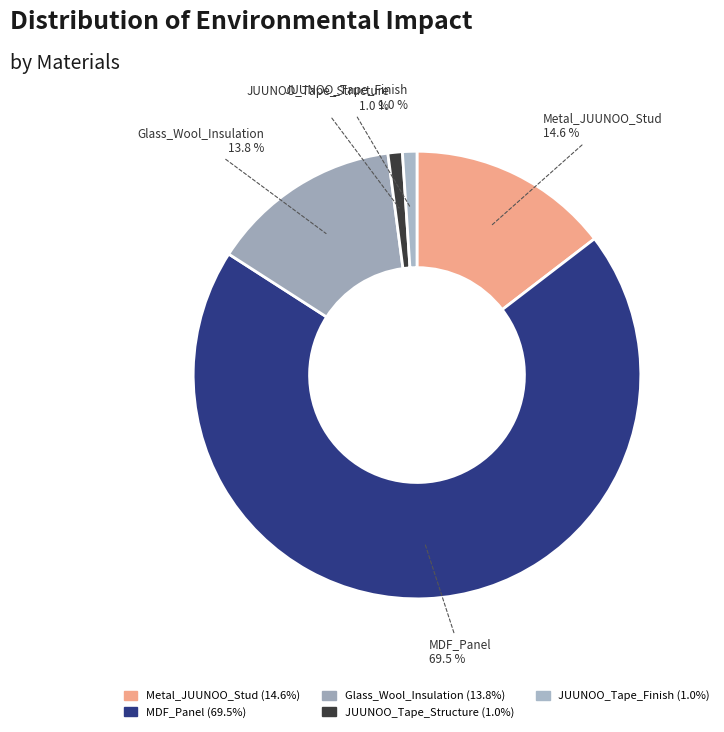

Which has a higher value, Glass_Wool_Insulation or JUUNOO_Tape_Structure?

Glass_Wool_Insulation